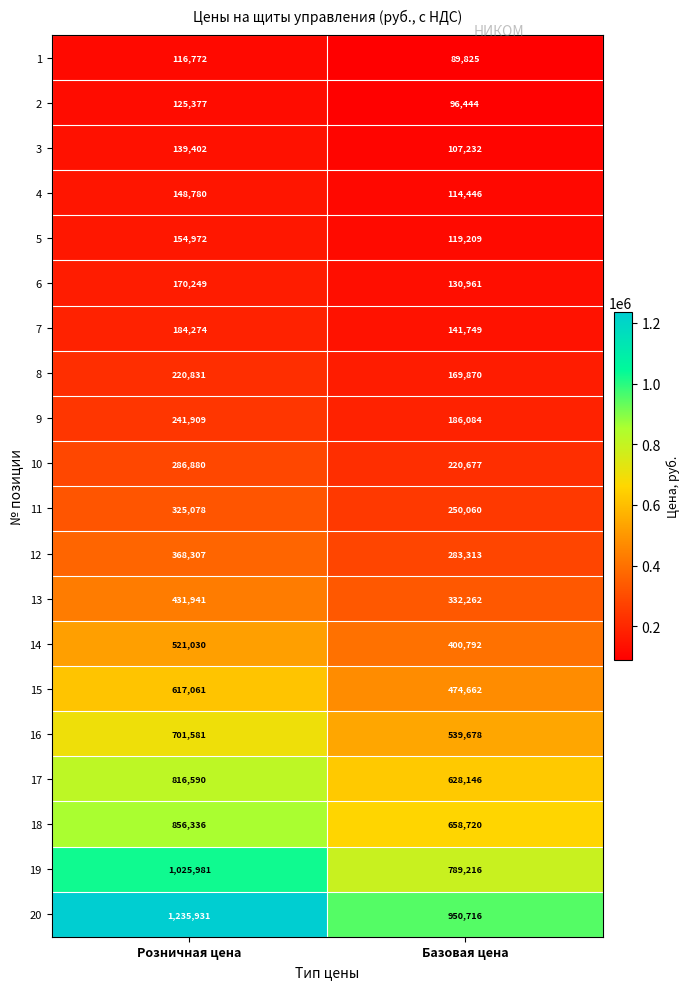

At Базовая цена, list the series in order from largest to smallest.

20, 19, 18, 17, 16, 15, 14, 13, 12, 11, 10, 9, 8, 7, 6, 5, 4, 3, 2, 1